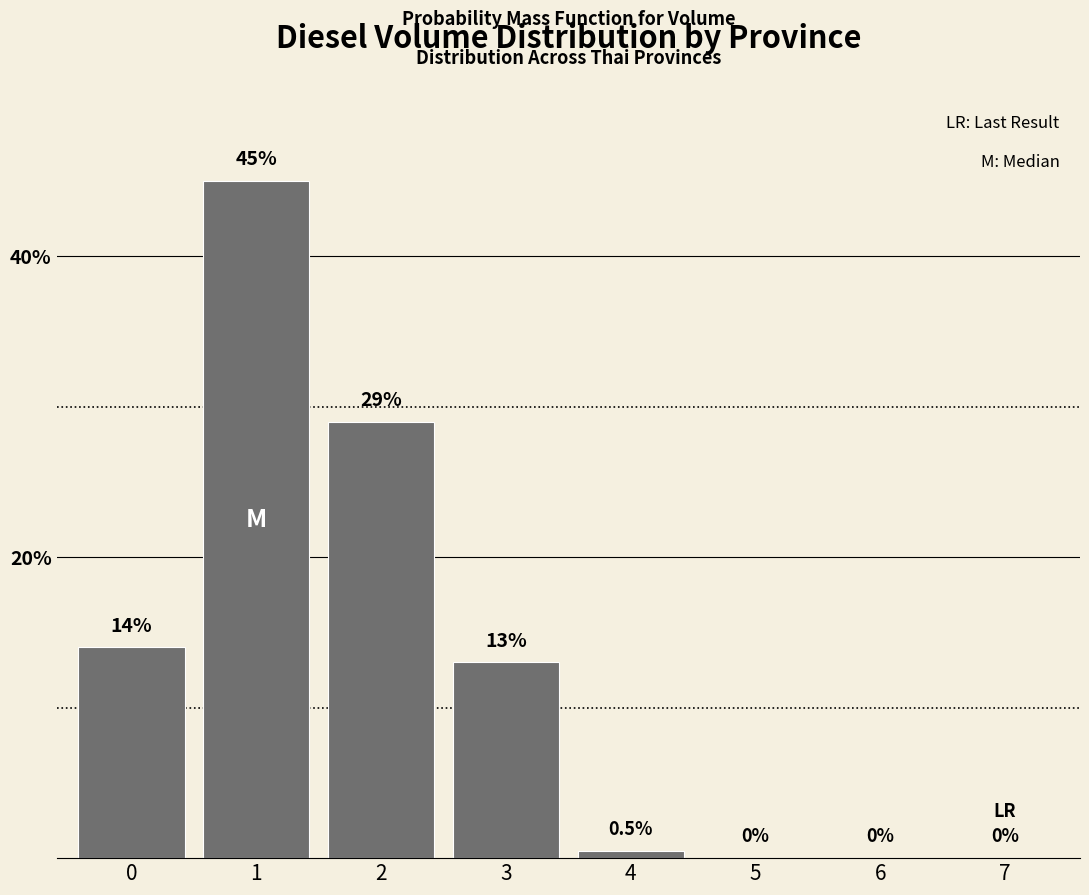

Reading right to left, transcribe all the data shown in this chart.

7=0.0	6=0.0	5=0.0	4=0.5	3=13.0	2=29.0	1=45.0	0=14.0